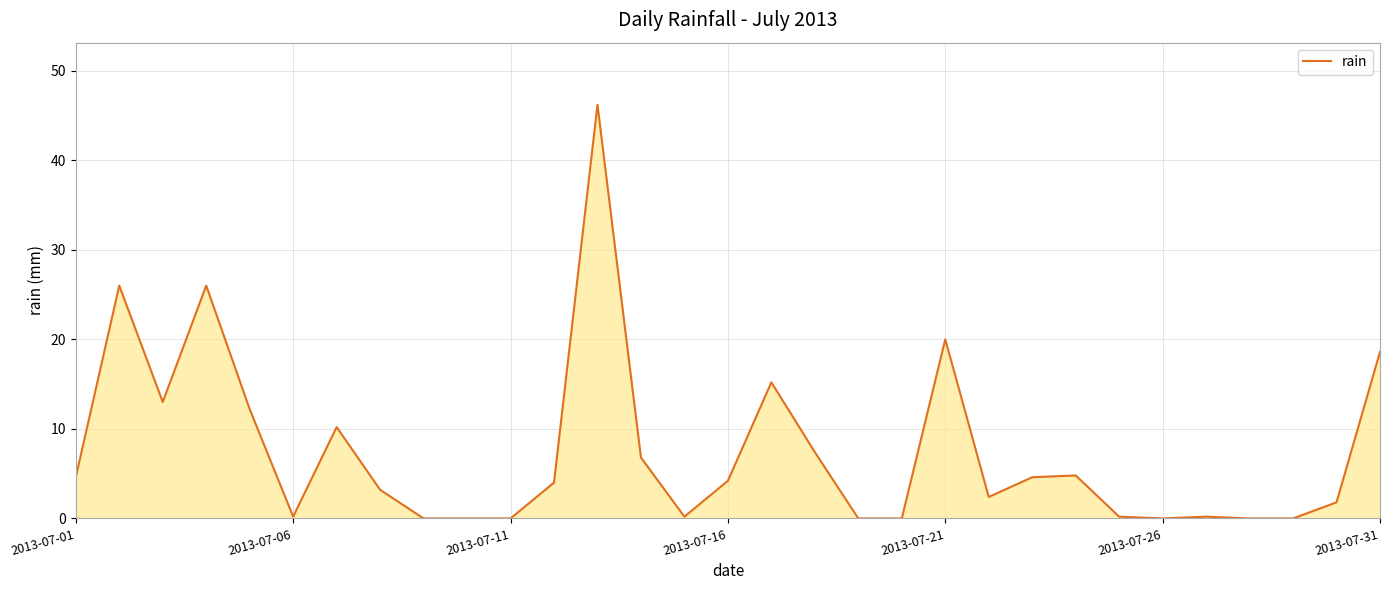

What is the maximum value shown in the chart?

46.2